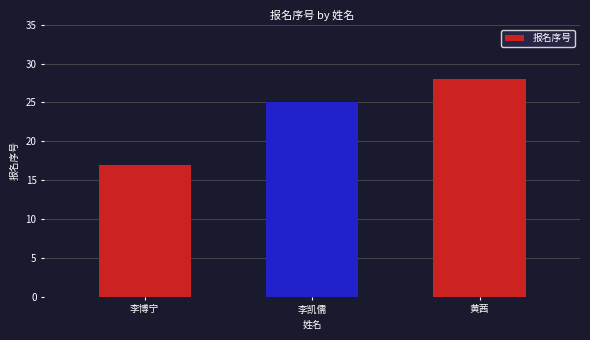

What is the change in value from 李博宁 to 黄茜?

+11